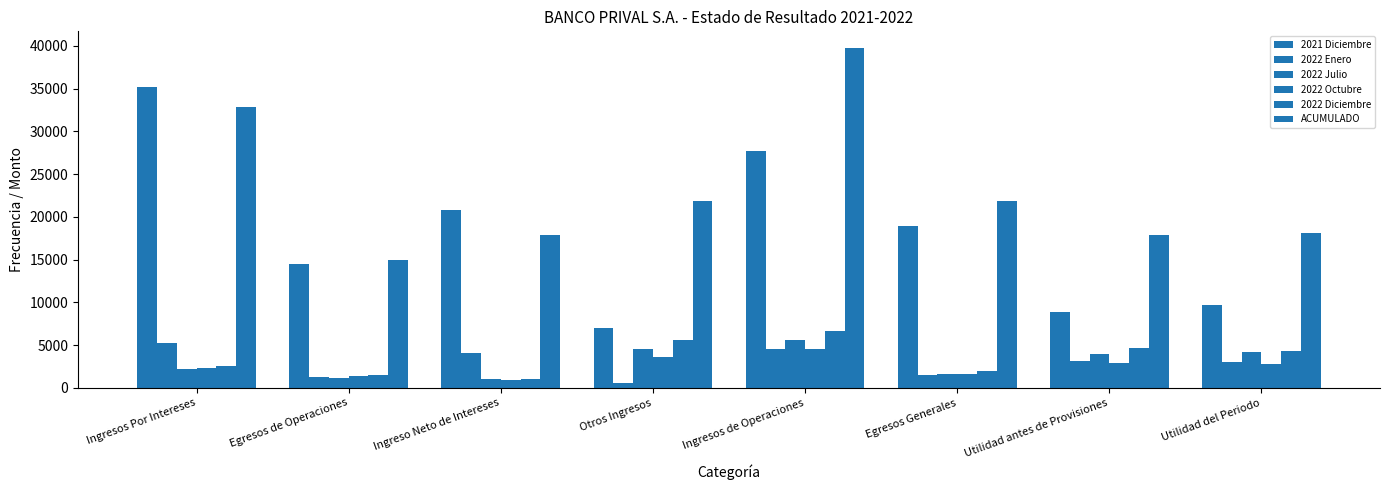

How many series are shown in this chart?

6